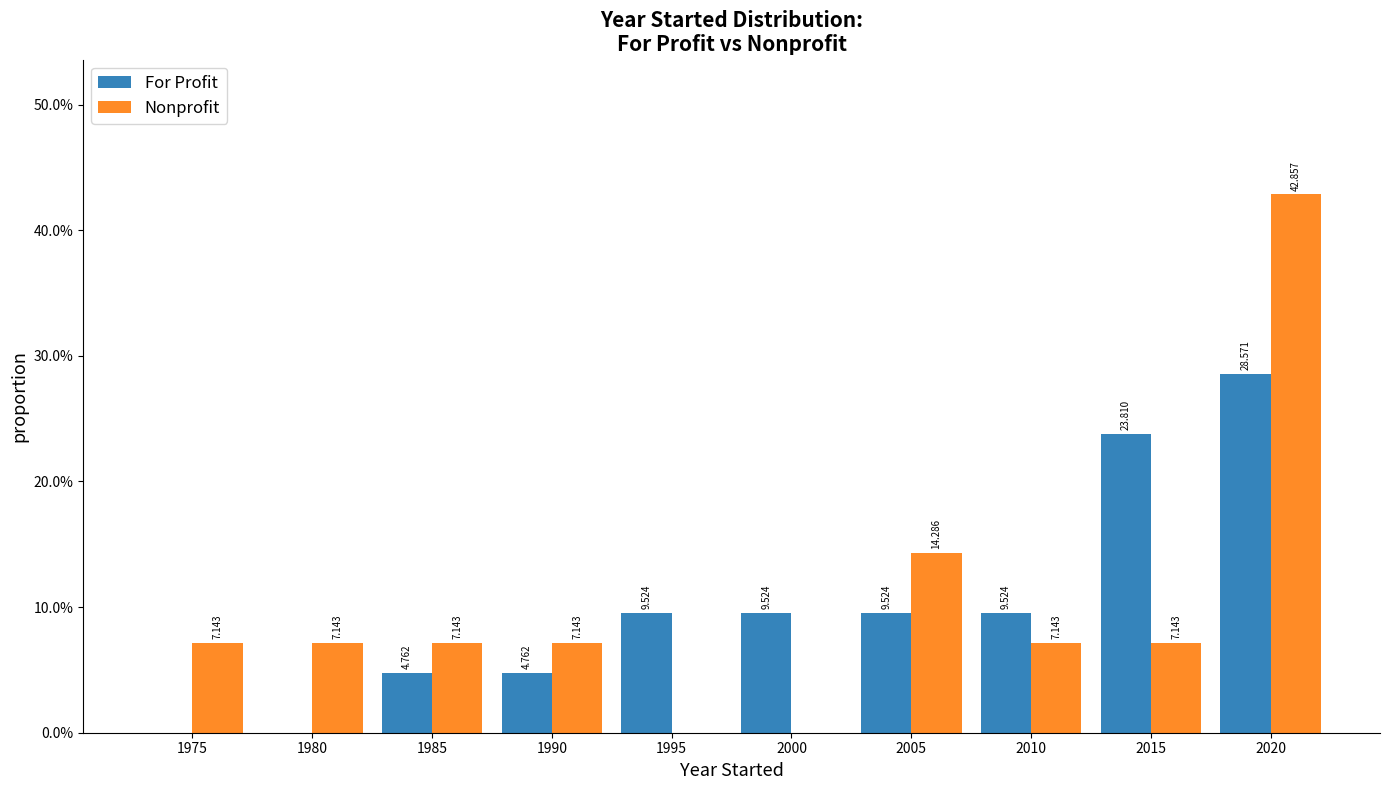

Is the value of Nonprofit at 2010 greater than the value of For Profit at 1980?

Yes